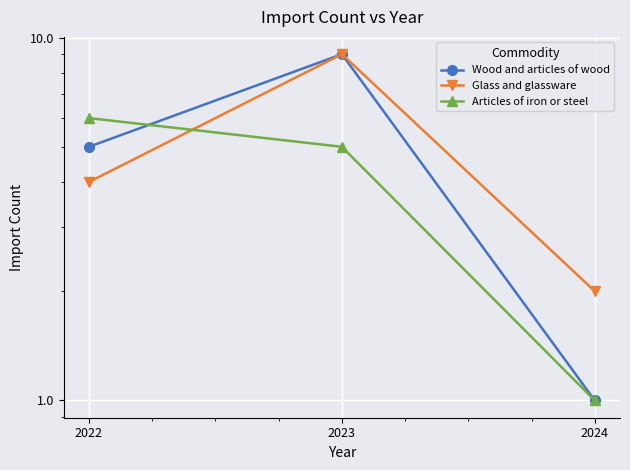

Which category has the lowest value across all series?

2024